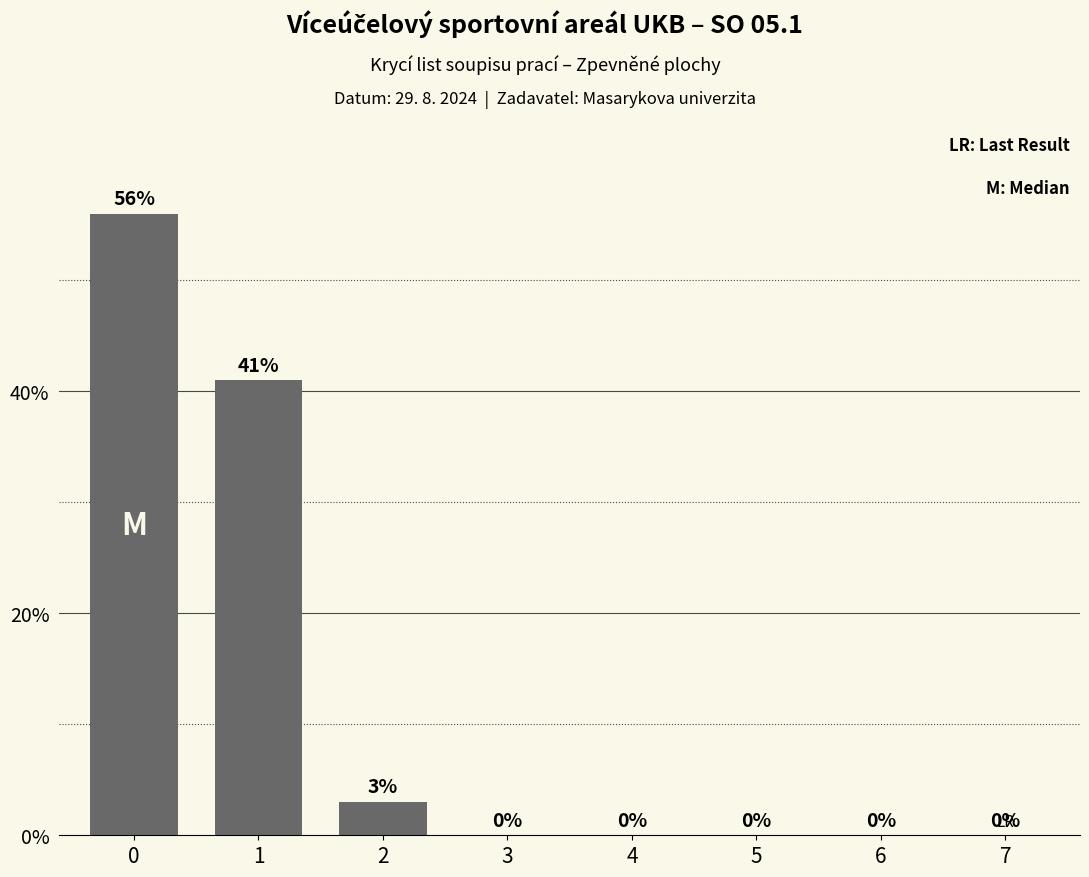

The value at 6 is -0.2. True or false?

False